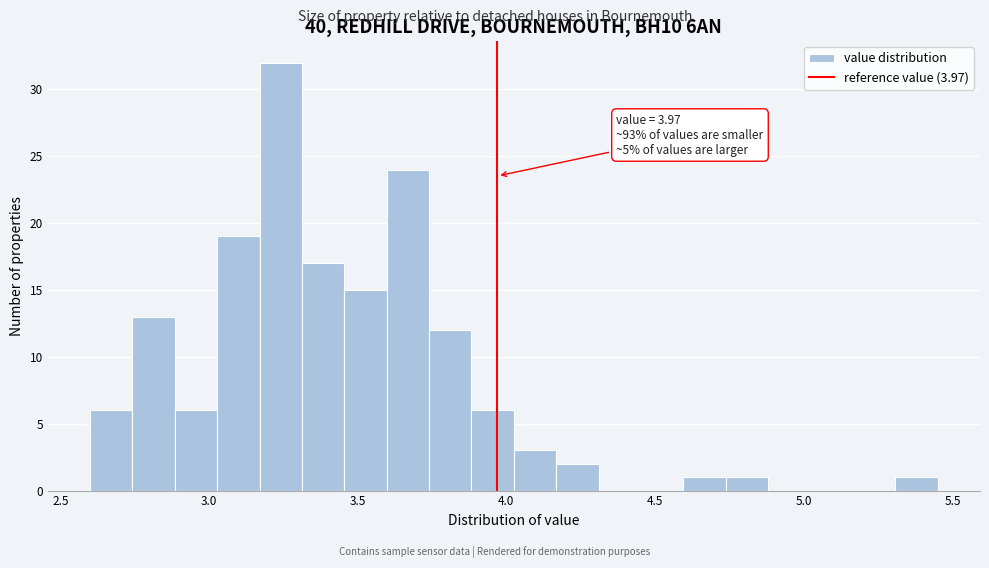

Around what value on the x-axis is the tallest bar? Give the approximate position of its centre, as read against the axis.

3.25